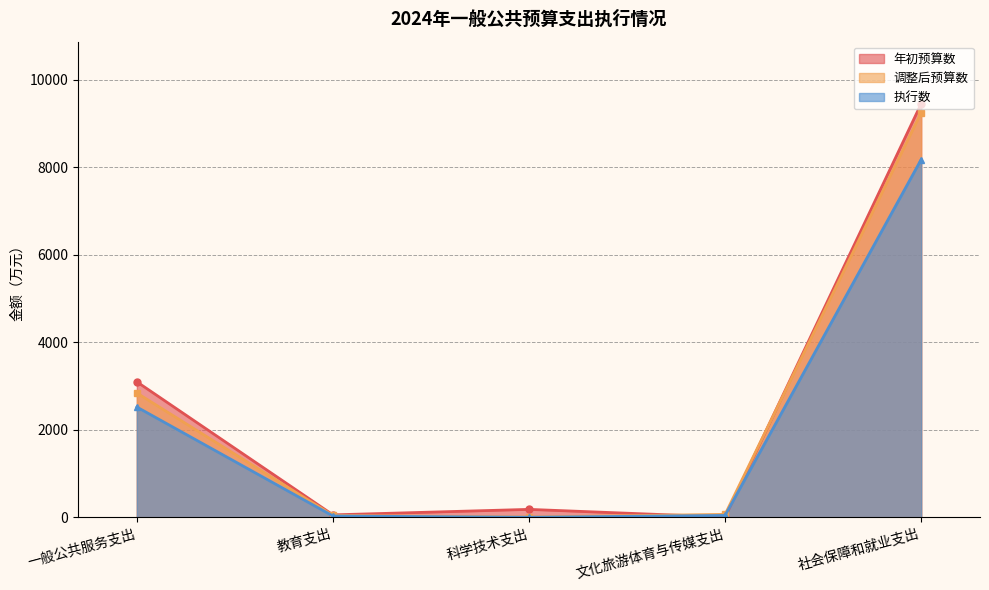

What is the maximum value shown in the chart?

9454.4